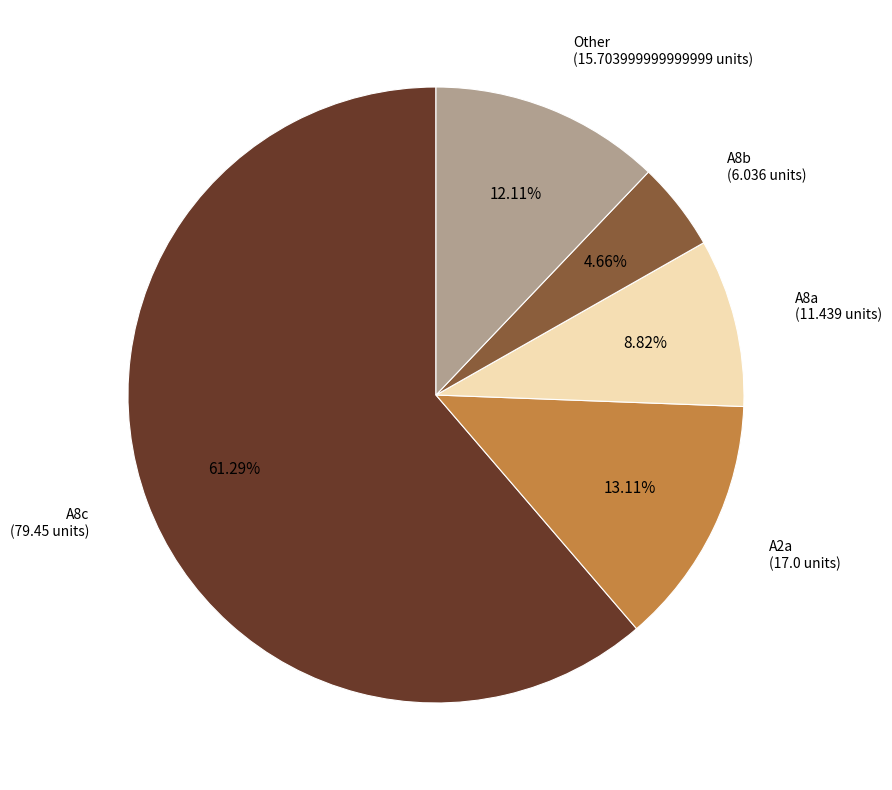

Is there any slice that represents more than half of the pie?

Yes